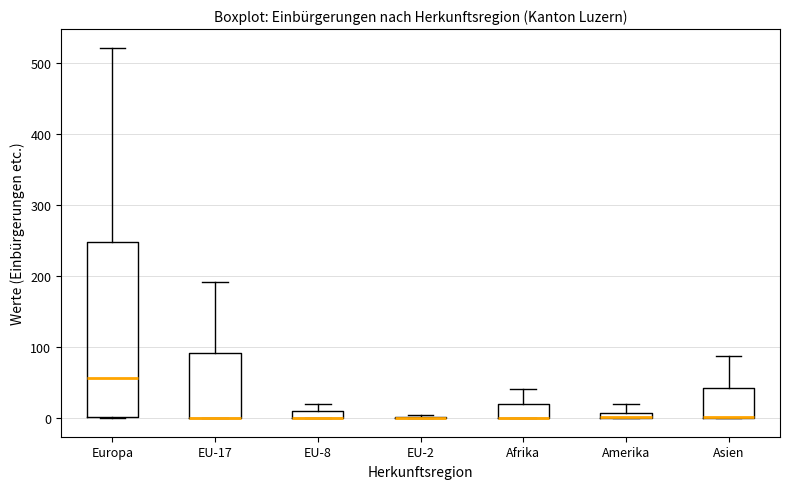

Where is the upper edge of the box for Amerika on the y-axis? The values are not printed on the chart, so give them approximately, as read against the axis.

10